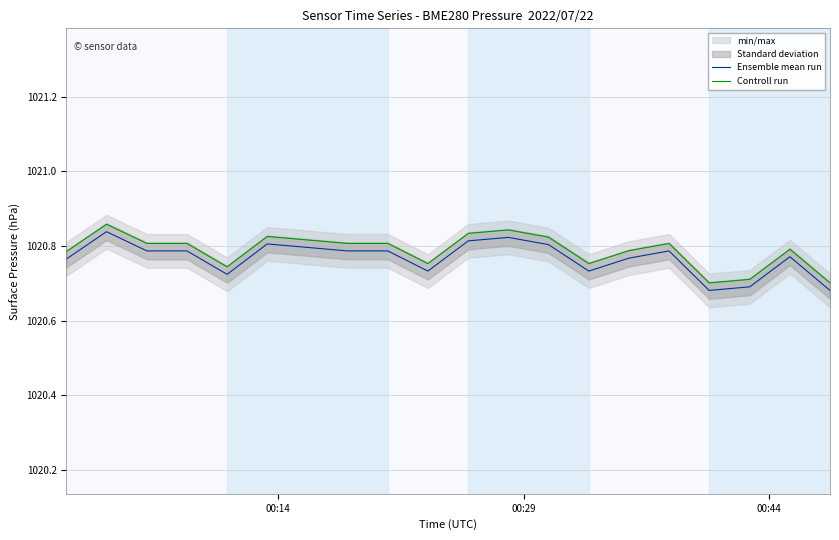

True or false: Ensemble mean run and Controll run intersect in this chart.

False